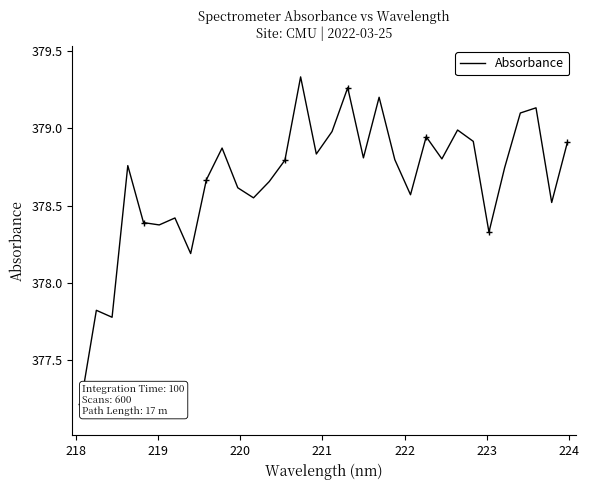

What is the lowest value of the Absorbance series?

377.2